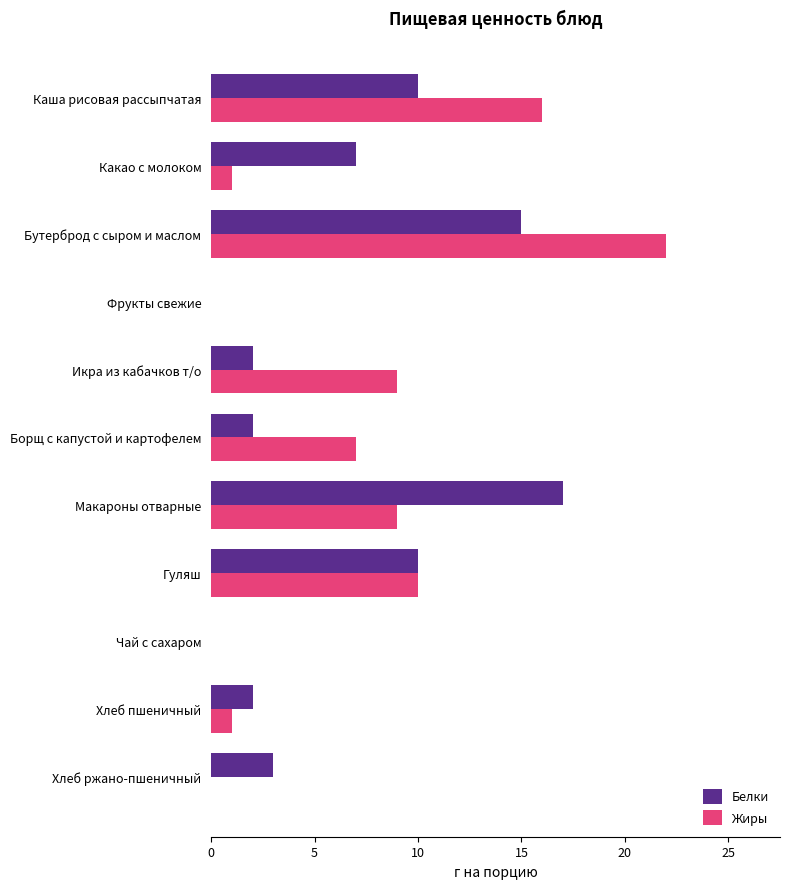

Is it true that Жиры equals 0 at Фрукты свежие?

True